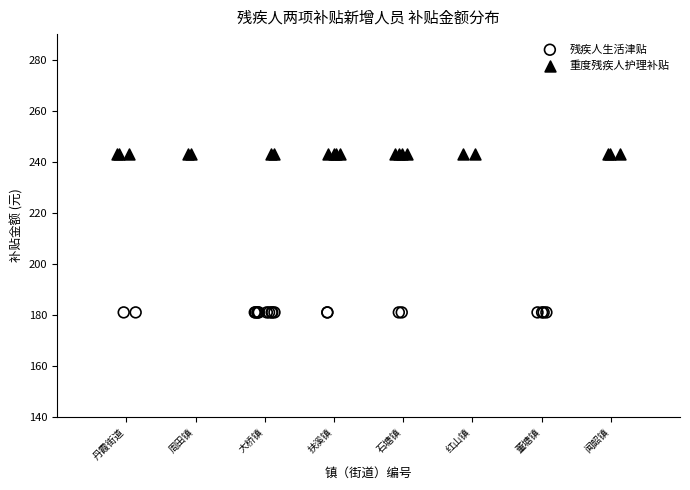

What are all the series names shown in the legend?

残疾人生活津贴, 重度残疾人护理补贴